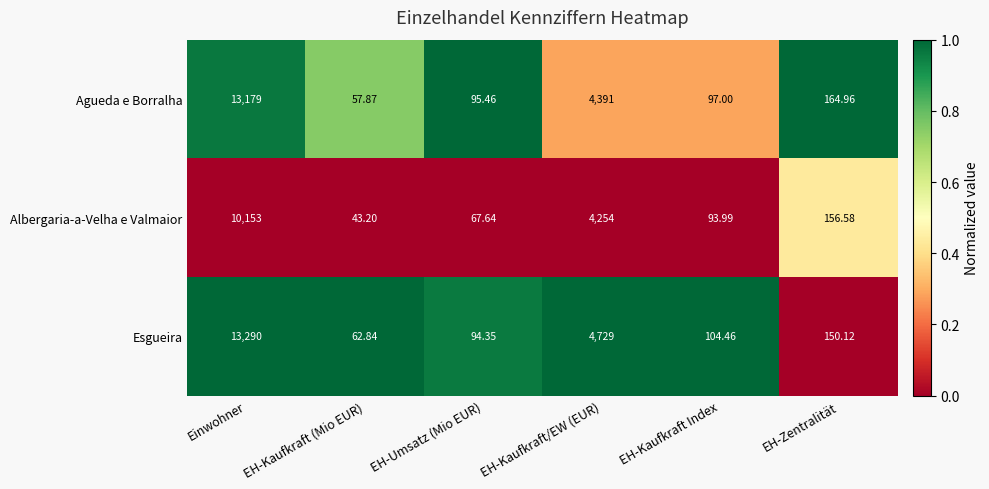

What is the greatest value displayed?

13290.0